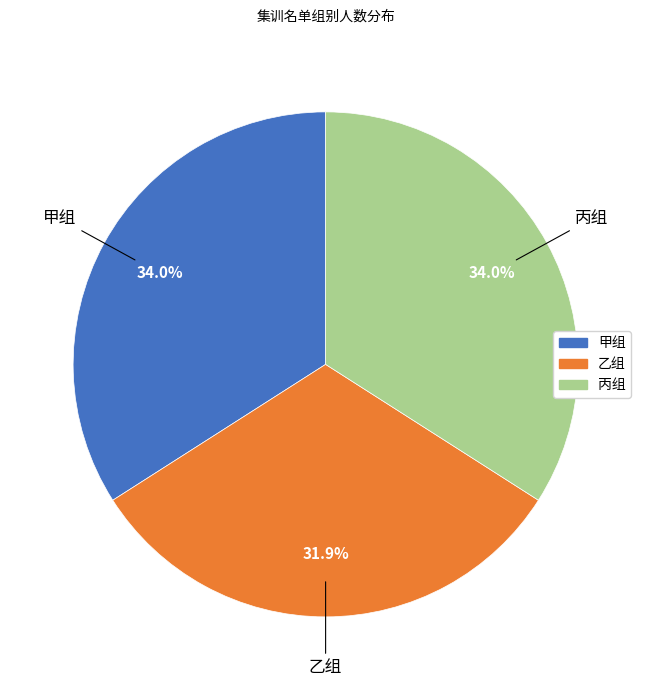

What is the total percentage of 甲组 and 乙组?

66.0%